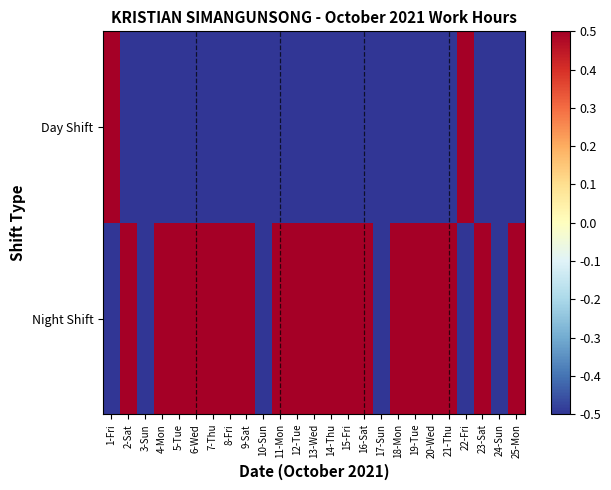

Which series has the largest total across all categories?

Night Shift